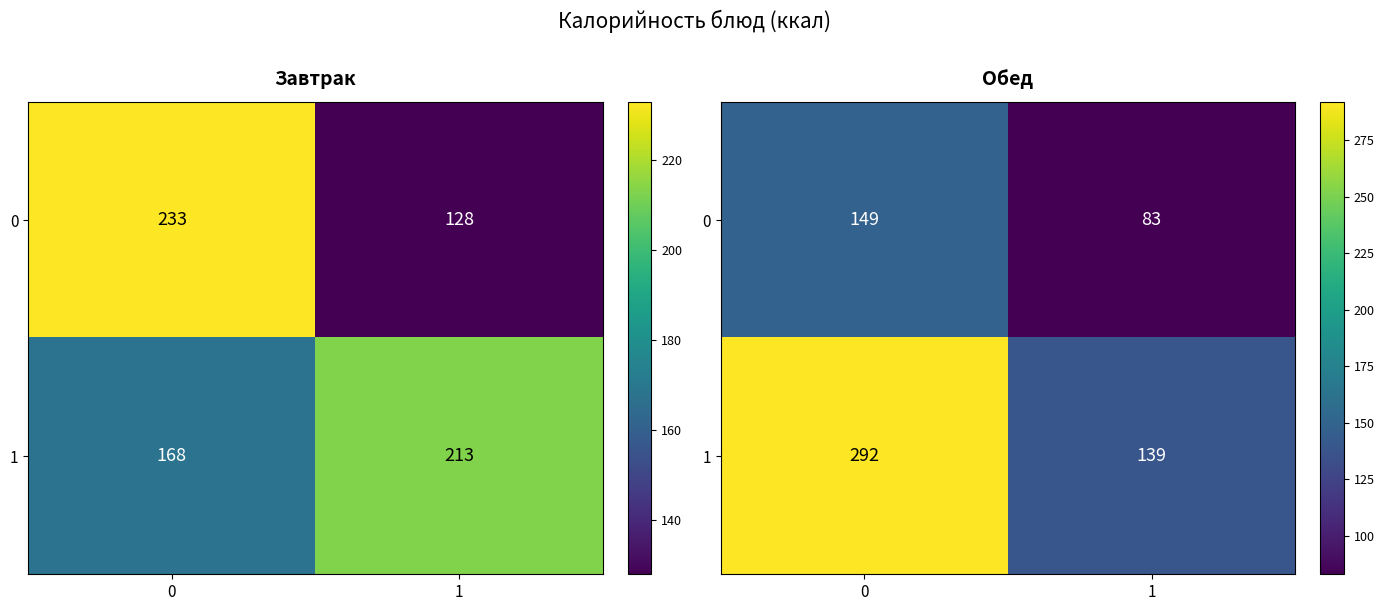

Where is row_1 nearest to the value 215?

1